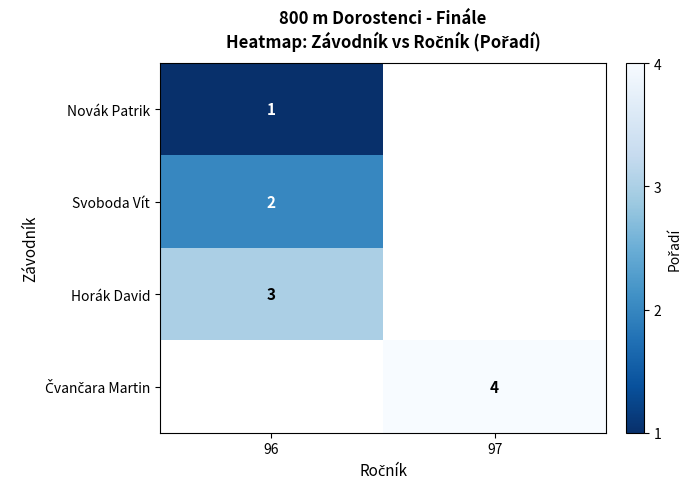

True or false: Novák Patrik has a value of 1 at 96.

True